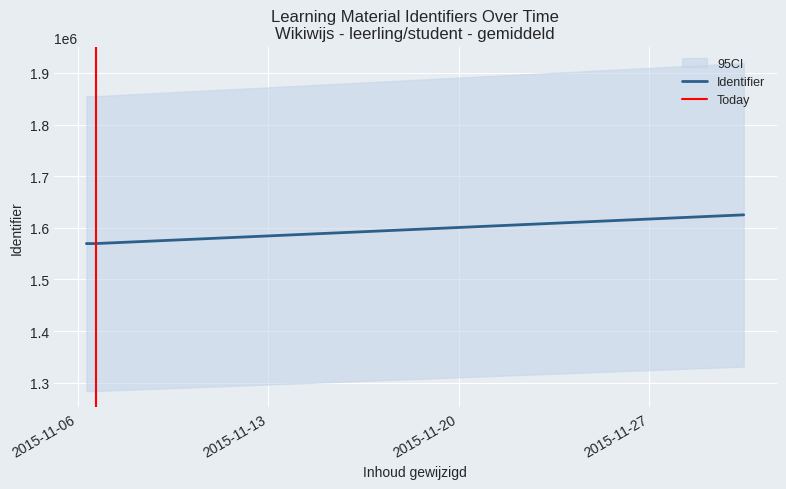

At which label is the value closest to 1597269?

2015-11-06 07:43:27